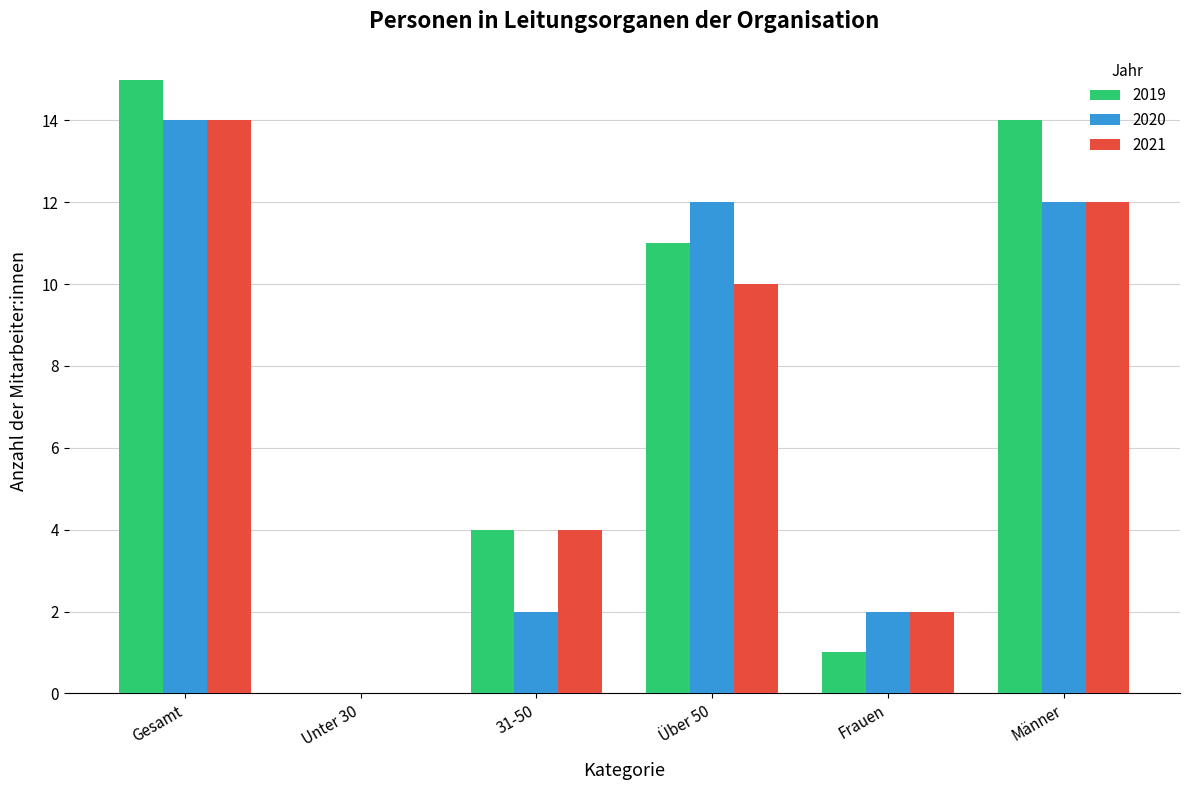

How many 2021 values are between 2 and 12?

4